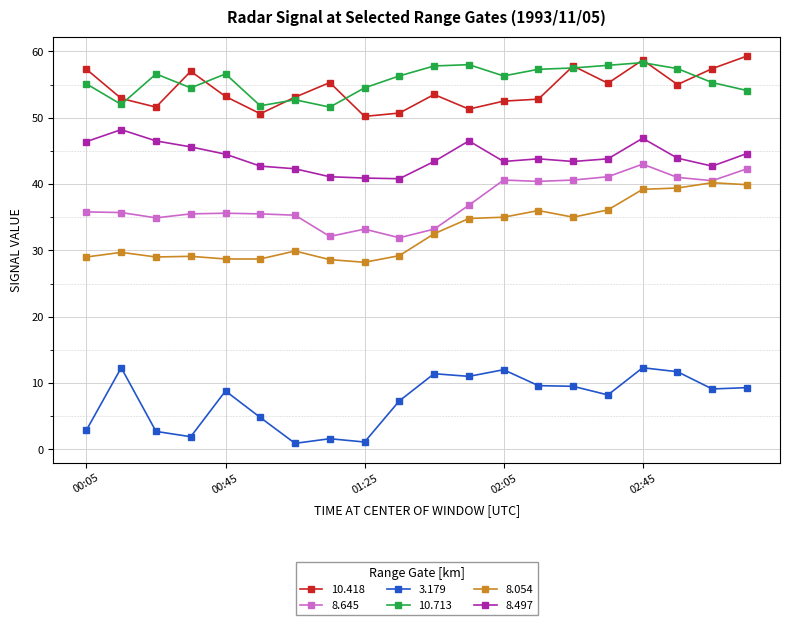

True or false: 10.418 has more than 1 points higher than both neighbors.

True